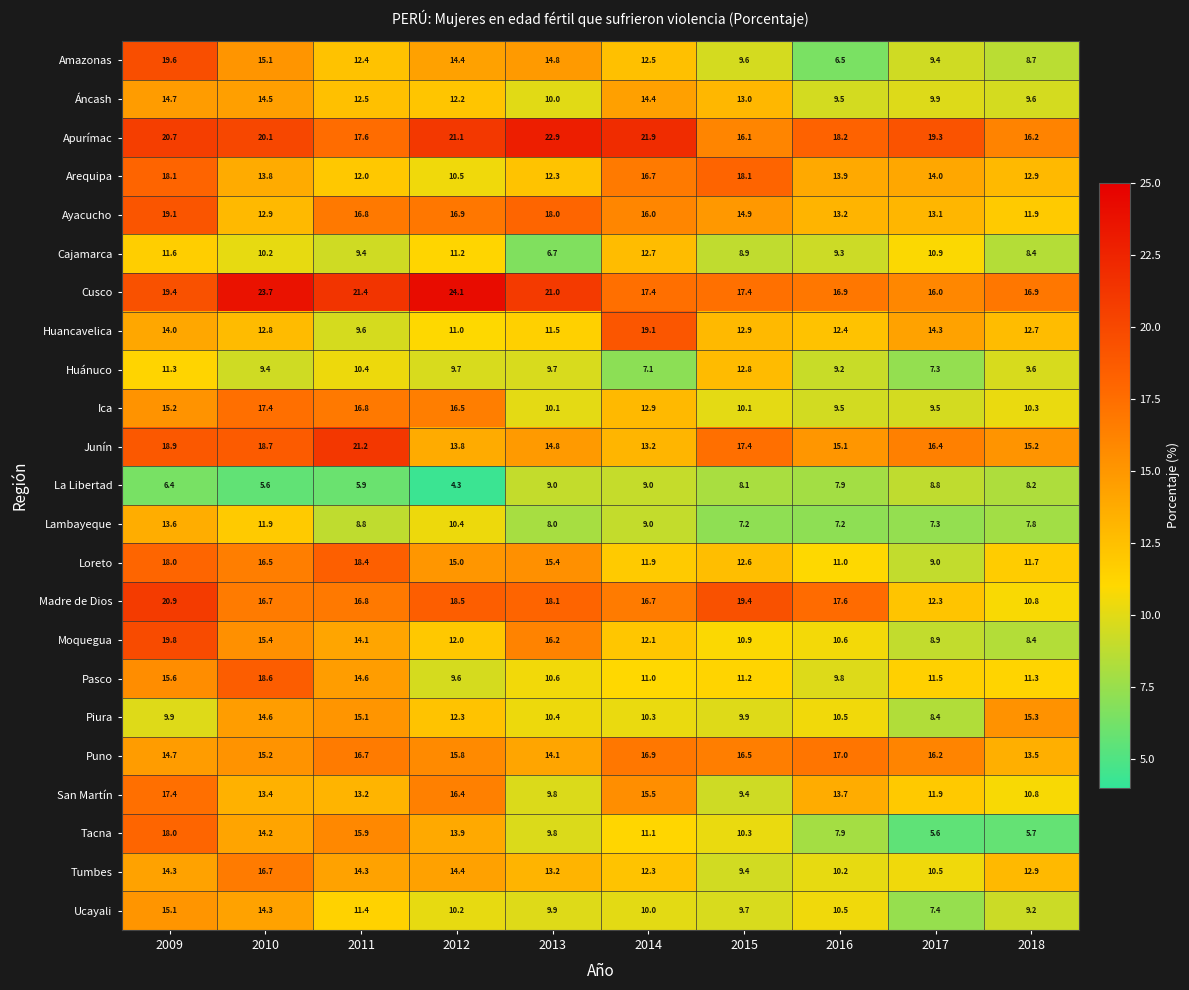

Rank the categories by Loreto value from highest to lowest.

2011, 2009, 2010, 2013, 2012, 2015, 2014, 2018, 2016, 2017